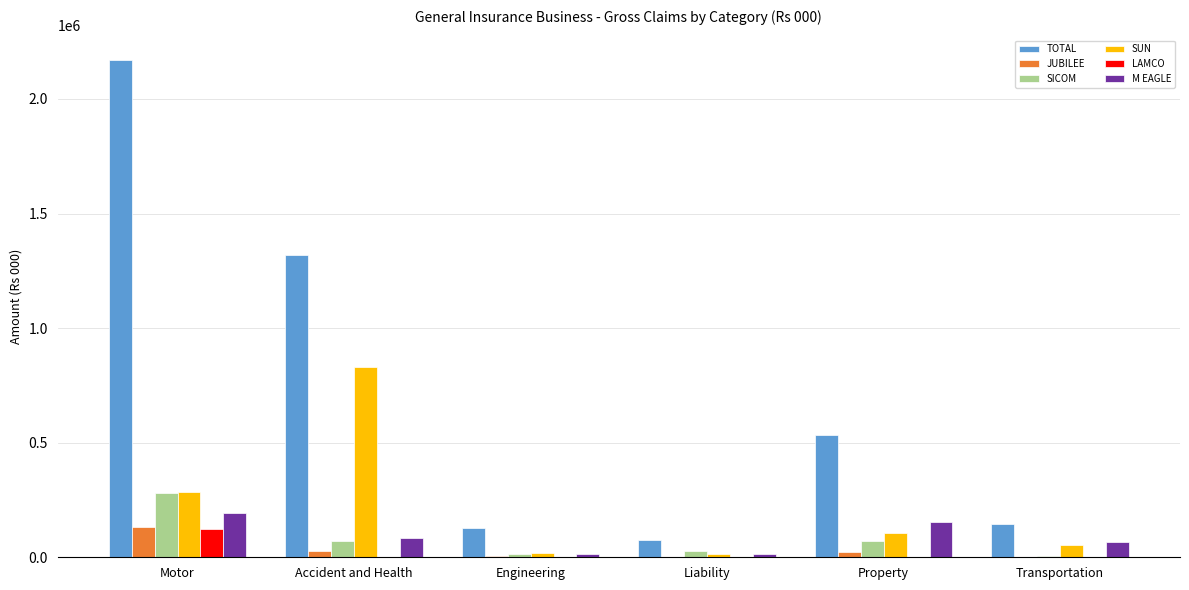

At which category is the sum across all series the highest?

Motor